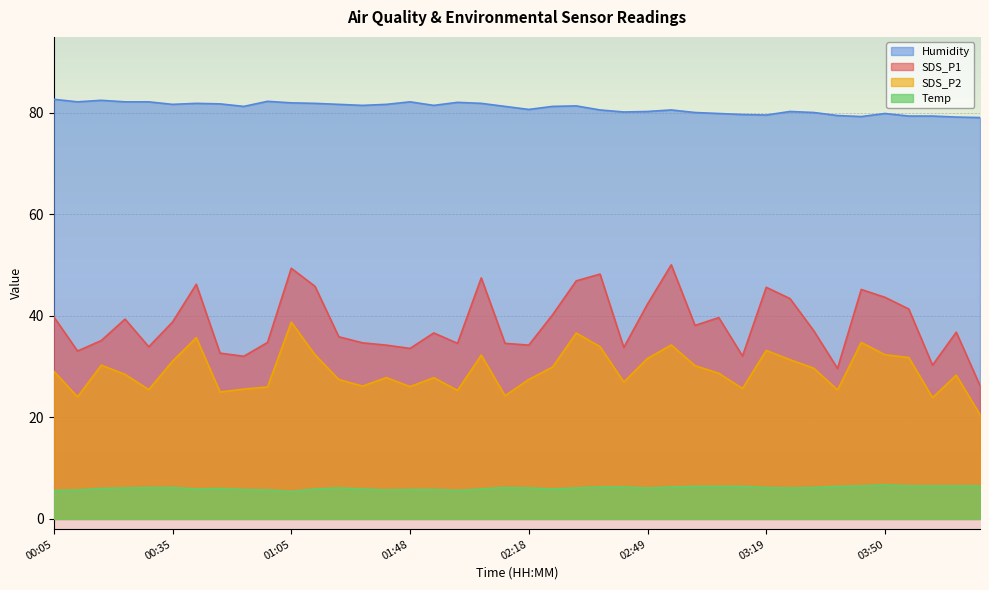

Where is Humidity nearest to the value 80?

03:01